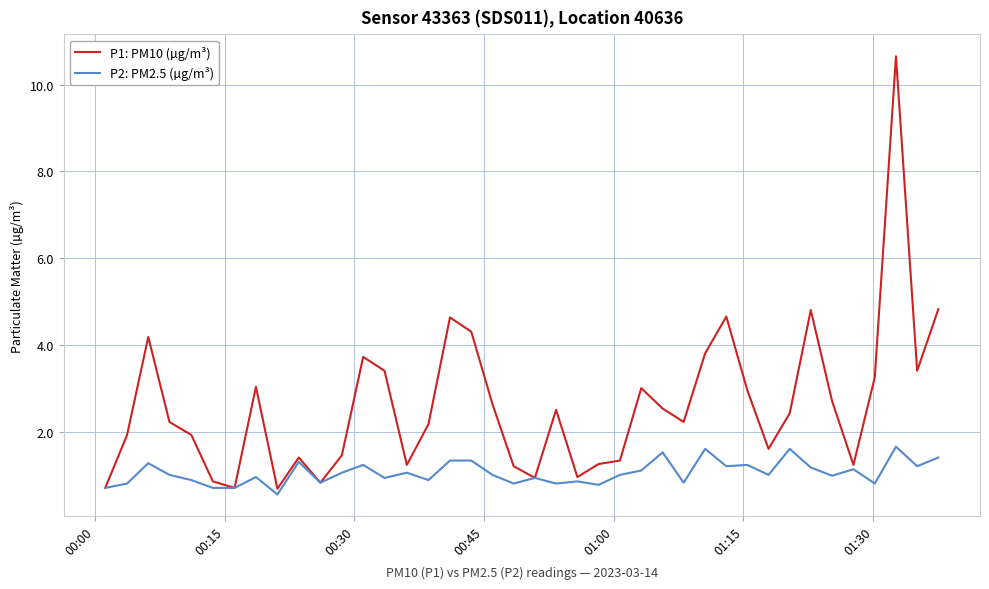

List the series in order of their peak value, lowest first.

P2: PM2.5 (µg/m³), P1: PM10 (µg/m³)